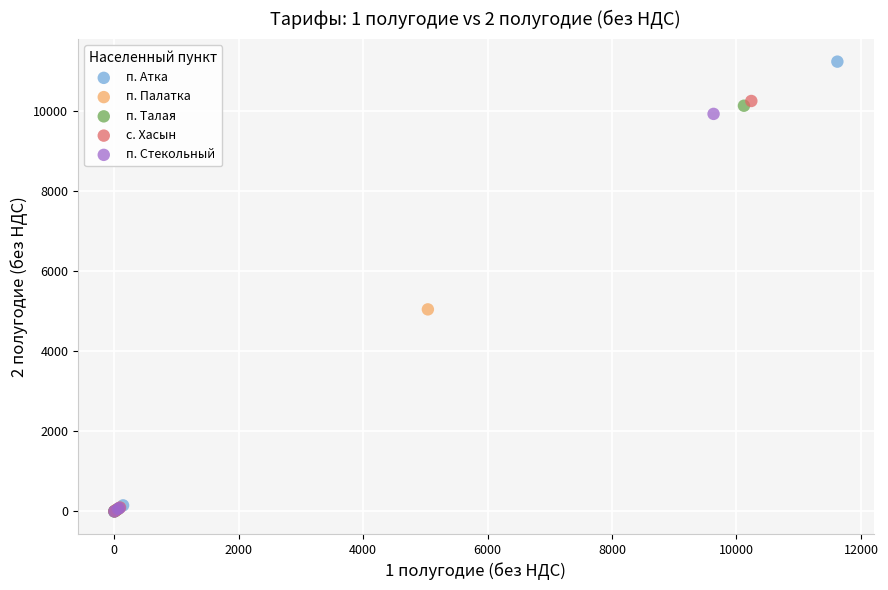

Which series reaches the maximum Y coordinate?

п. Атка